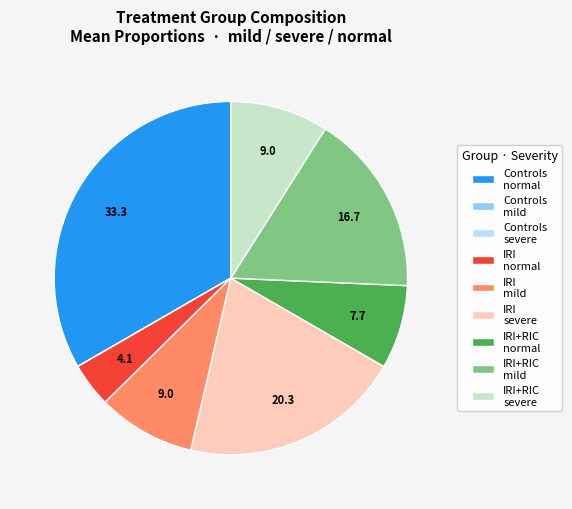

What is the largest slice in the pie chart?

Controls normal